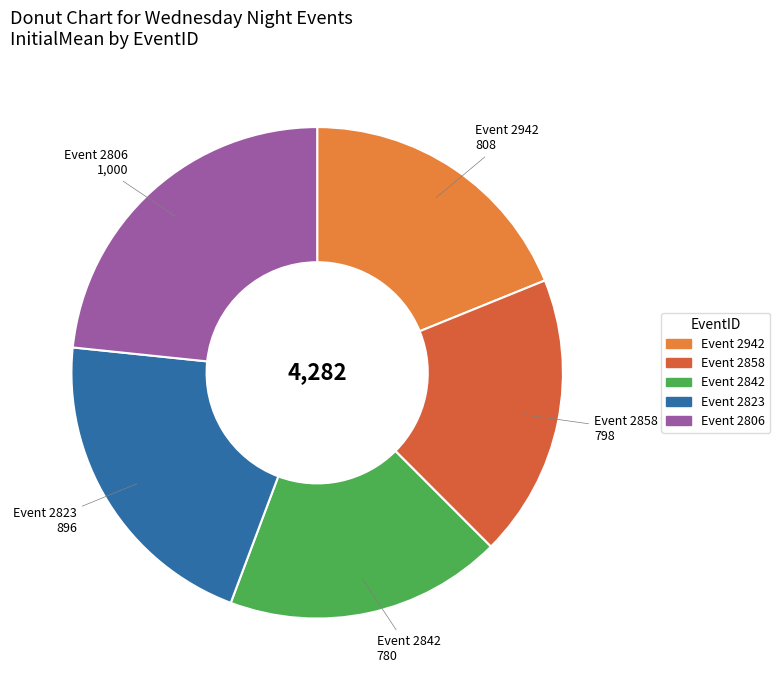

Is there a majority slice in this chart?

No